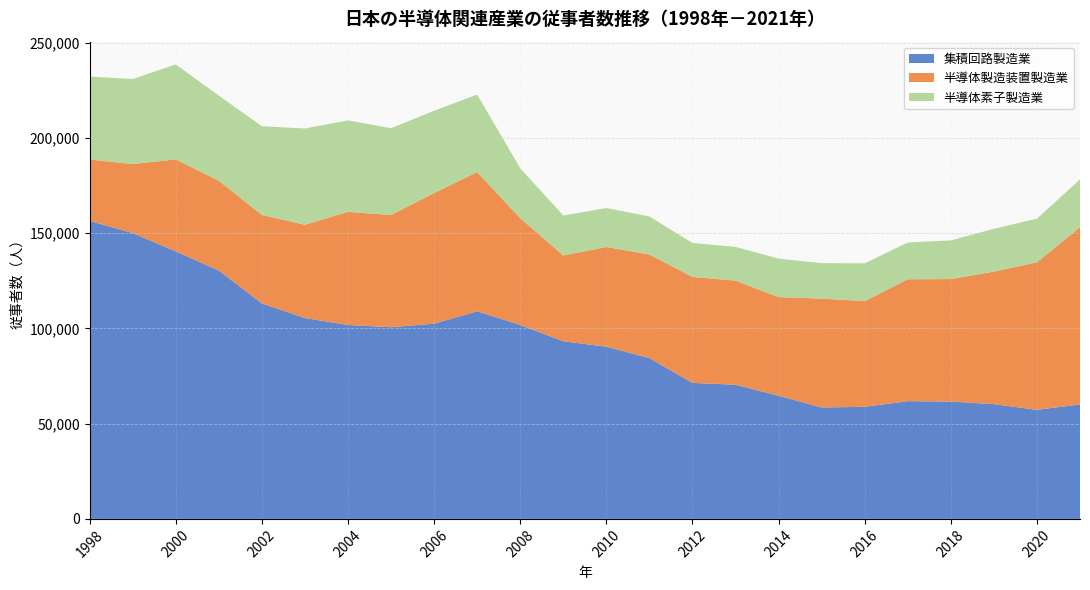

Reading right to left, extract all data points from this chart.

集積回路製造業: 60095	57245	60228	61570	61804	58830	58473	64643	70430	71390	84420	90376	93233	101782	108986	102452	100619	101773	105429	113085	130364	140395	150029	156392
半導体製造装置製造業: 93006	77445	69580	64305	63971	55457	57134	51783	54626	55617	54360	52318	45028	56049	73046	68570	58888	59372	48958	46461	47112	48293	36208	32223
半導体素子製造業: 25085	22899	22452	20303	19277	19853	18613	20172	17704	17826	19961	20458	20986	26159	40707	43170	45570	48015	50512	46545	44682	49859	44624	43550